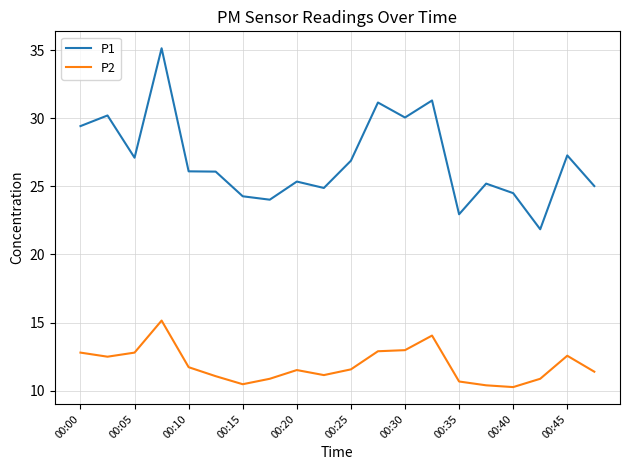

What is the lowest value of the P1 series?

21.9